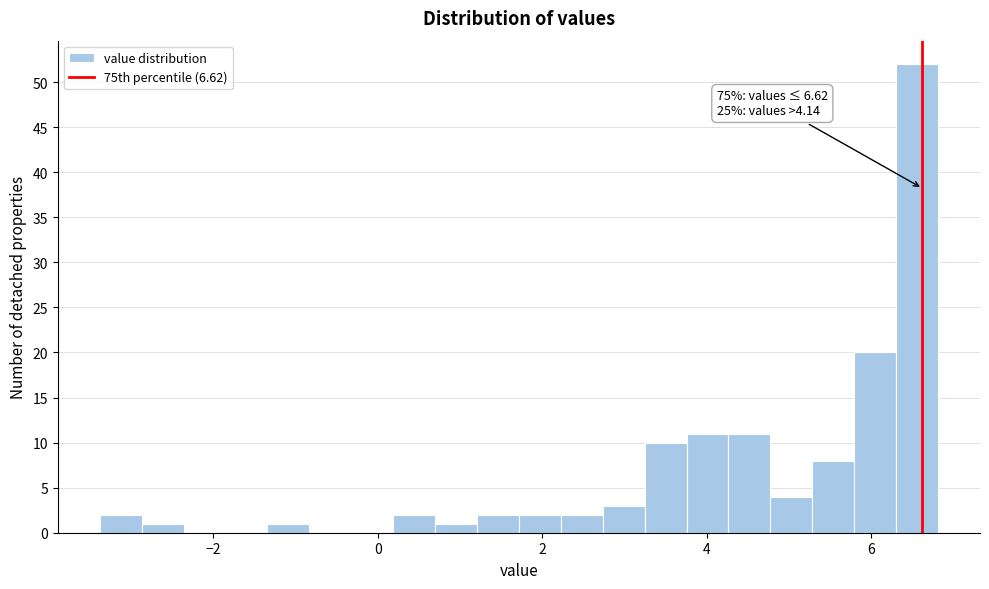

Read against the x-axis, roughly where is the centre of the tallest bar?

6.6